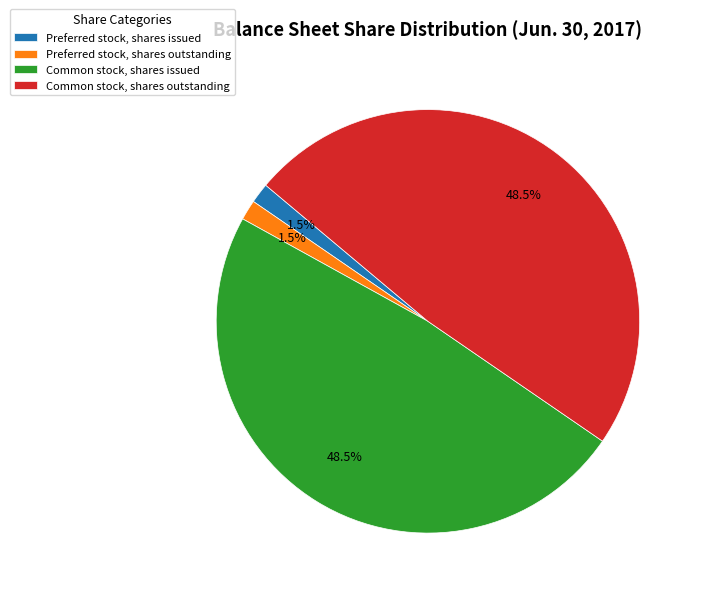

Is there any slice that represents more than half of the pie?

No